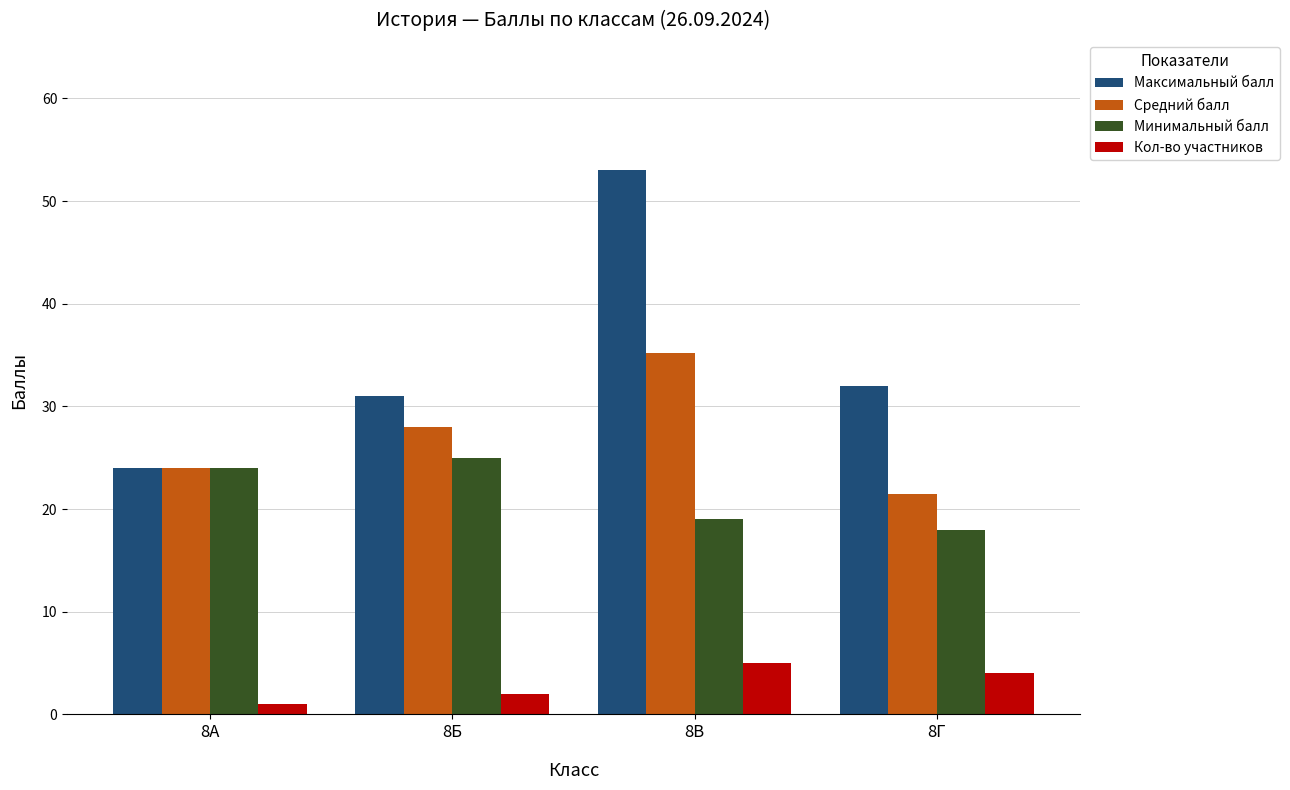

Is it true that Минимальный балл equals 18.0 at 8Г?

True